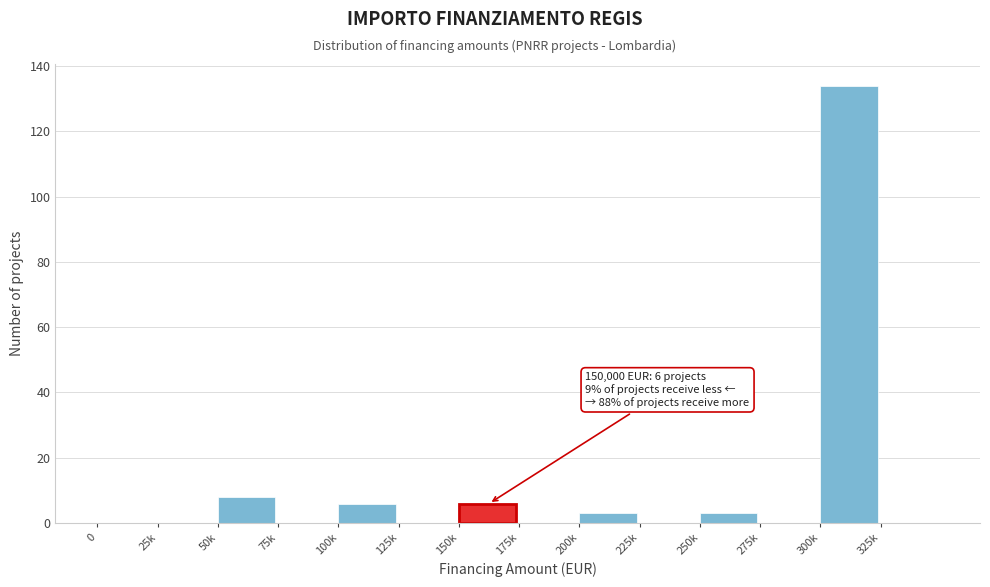

Reading right to left, what are all the values shown in this chart?

325k=0	300k=134	275k=0	250k=3	225k=0	200k=3	175k=0	150k=6	125k=0	100k=6	75k=0	50k=8	25k=0	0=0